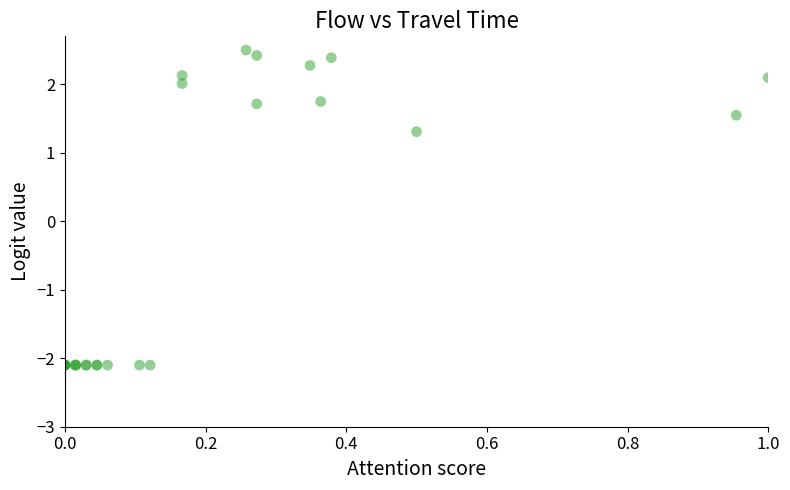

What Y value in the scatter plot is closest to 0?

1.3